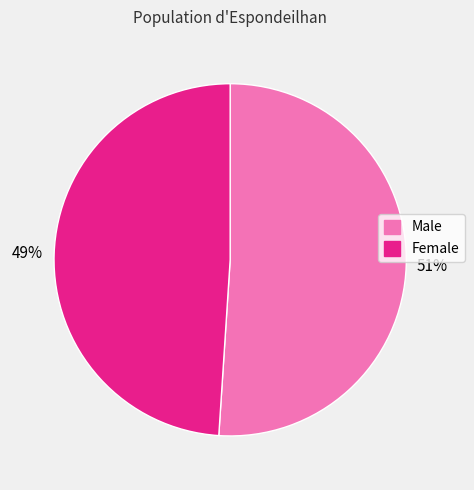

To the nearest percent, what is the combined percentage of Female and Male?

100%